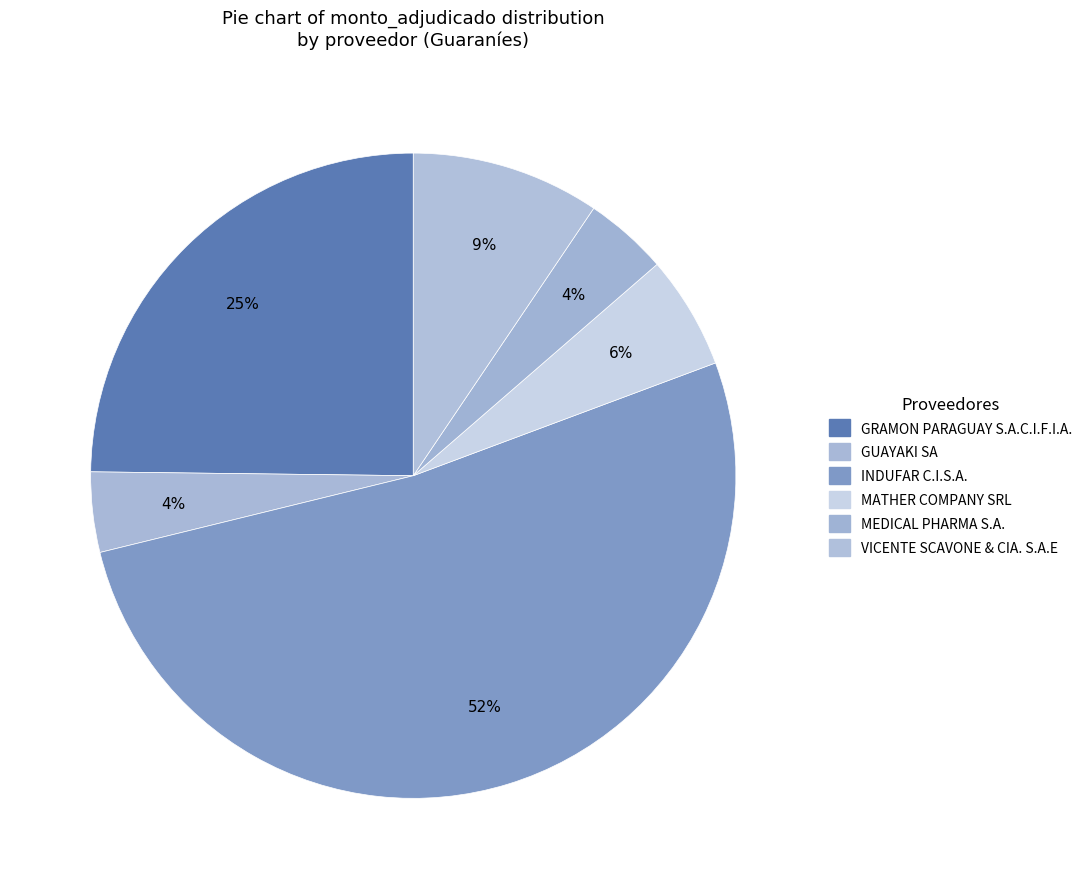

What percentage do GUAYAKI SA and MATHER COMPANY SRL together represent?

9.7%